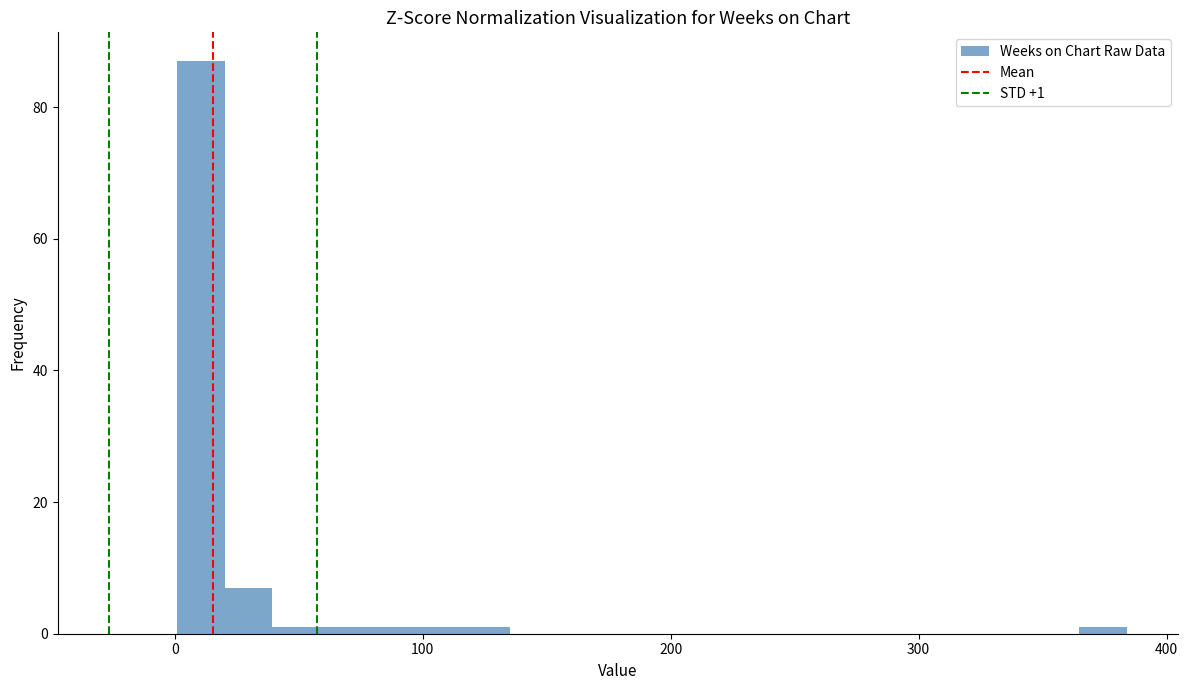

Around what value on the x-axis is the tallest bar? Give the approximate position of its centre, as read against the axis.

10